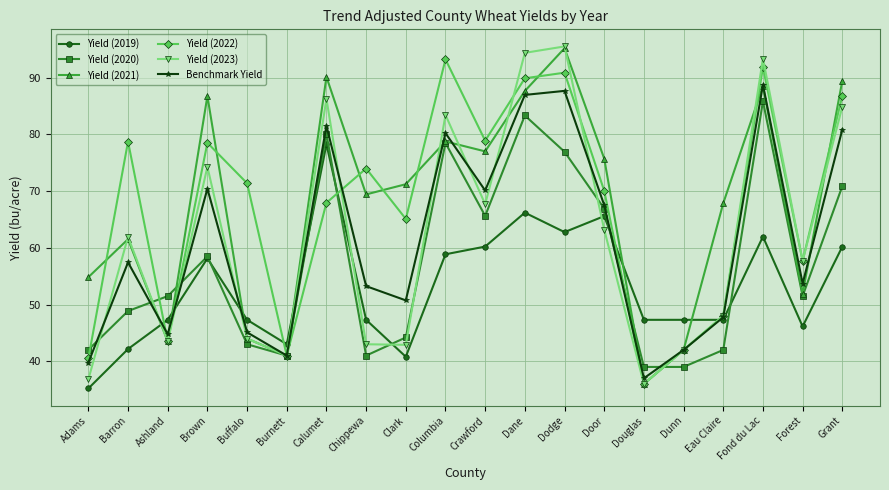

What is the label of the 13th point from the left?

Dodge